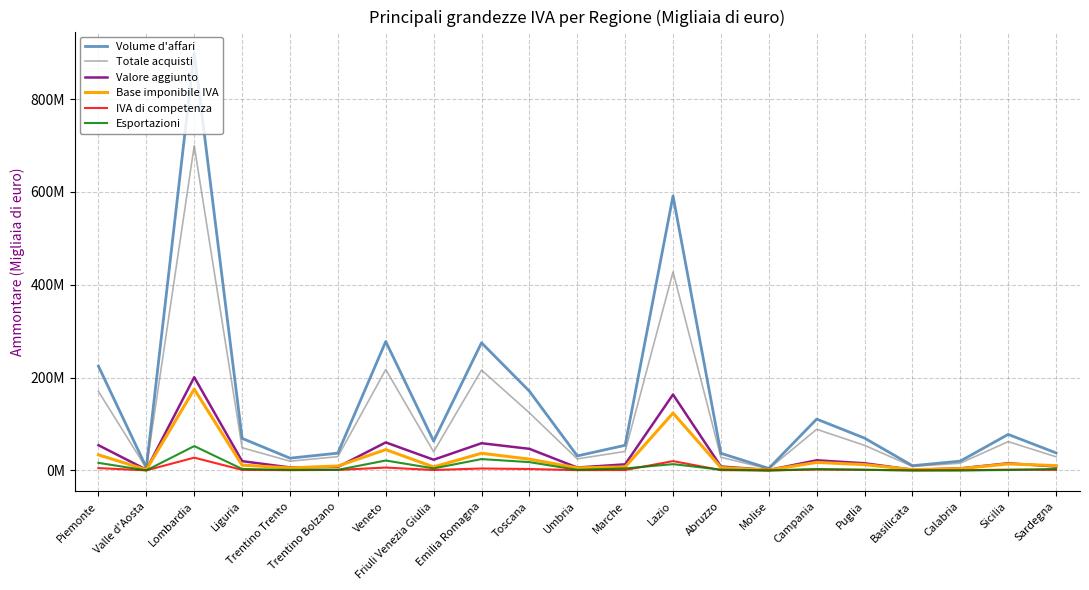

Reading right to left, transcribe all the data shown in this chart.

Volume d'affari: Sardegna=37892348	Sicilia=77715143	Calabria=20170678	Basilicata=10311911	Puglia=69734253	Campania=110660045	Molise=4461784	Abruzzo=36995975	Lazio=591375788	Marche=54301434	Umbria=31350117	Toscana=170825555	Emilia Romagna=275011976	Friuli Venezia Giulia=63330337	Veneto=277848826	Trentino Bolzano=37339032	Trentino Trento=26545306	Liguria=69150474	Lombardia=900425318	Valle d'Aosta=6583585	Piemonte=224667562
Totale acquisti: Sardegna=29424199	Sicilia=62159282	Calabria=15692366	Basilicata=8750174	Puglia=54159908	Campania=88724805	Molise=3407090	Abruzzo=28402210	Lazio=427762723	Marche=41058538	Umbria=24960628	Toscana=124192394	Emilia Romagna=216275563	Friuli Venezia Giulia=40162848	Veneto=217390664	Trentino Bolzano=29777310	Trentino Trento=19991537	Liguria=49045176	Lombardia=699593867	Valle d'Aosta=4819420	Piemonte=170236048
Valore aggiunto: Sardegna=8468149	Sicilia=15555861	Calabria=4478313	Basilicata=1561738	Puglia=15574345	Campania=21935240	Molise=1054694	Abruzzo=8593764	Lazio=163613065	Marche=13242896	Umbria=6389489	Toscana=46633162	Emilia Romagna=58736413	Friuli Venezia Giulia=23167489	Veneto=60458162	Trentino Bolzano=7561722	Trentino Trento=6553769	Liguria=20105298	Lombardia=200831451	Valle d'Aosta=1764165	Piemonte=54431515
Base imponibile IVA: Sardegna=10487955	Sicilia=14144688	Calabria=3956852	Basilicata=1808880	Puglia=12649955	Campania=17447476	Molise=864355	Abruzzo=6328097	Lazio=123624397	Marche=7641906	Umbria=5609534	Toscana=24408858	Emilia Romagna=37063290	Friuli Venezia Giulia=7643483	Veneto=44933106	Trentino Bolzano=9627155	Trentino Trento=5469550	Liguria=11543743	Lombardia=175146195	Valle d'Aosta=1649181	Piemonte=33722025
IVA di competenza: Sardegna=1453936	Sicilia=1807487	Calabria=405256	Basilicata=212317	Puglia=1416556	Campania=2062300	Molise=79482	Abruzzo=756010	Lazio=20202473	Marche=1010140	Umbria=750754	Toscana=3153346	Emilia Romagna=4298193	Friuli Venezia Giulia=1041599	Veneto=6272014	Trentino Bolzano=1208556	Trentino Trento=722463	Liguria=1290491	Lombardia=27632926	Valle d'Aosta=263467	Piemonte=5132490
Esportazioni: Sardegna=3222544	Sicilia=1029294	Calabria=184861	Basilicata=84642	Puglia=1573467	Campania=3023424	Molise=94274	Abruzzo=1785864	Lazio=13644444	Marche=4461125	Umbria=1342372	Toscana=18011937	Emilia Romagna=24565456	Friuli Venezia Giulia=4465085	Veneto=21504073	Trentino Bolzano=1386780	Trentino Trento=1236409	Liguria=3260443	Lombardia=52543635	Valle d'Aosta=245974	Piemonte=16385209